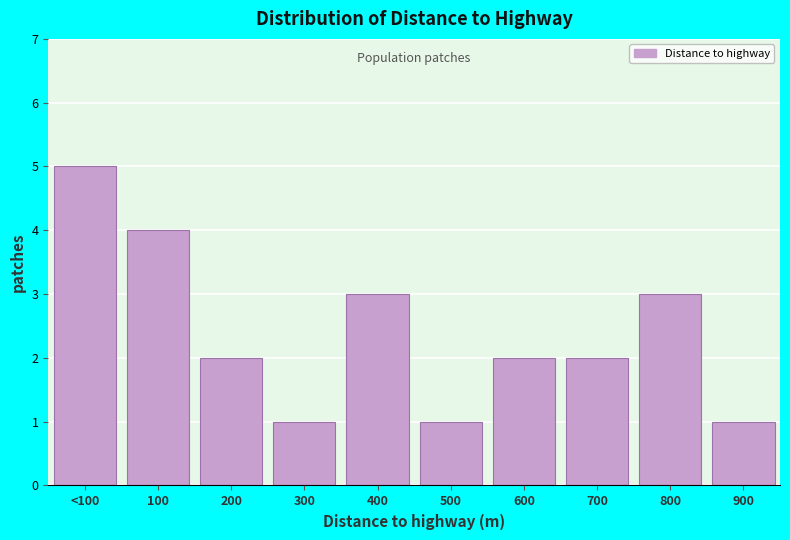

Reading left to right, extract all data points from this chart.

5	4	2	1	3	1	2	2	3	1